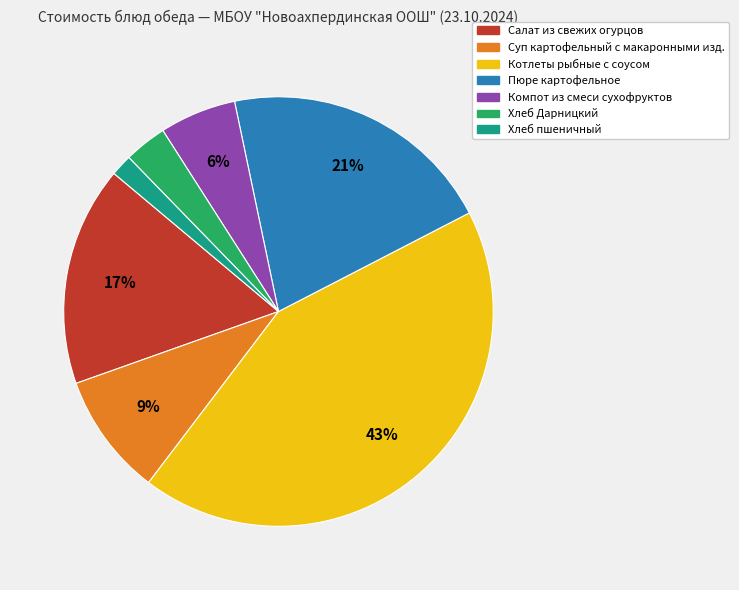

Count the number of slices in the pie.

7